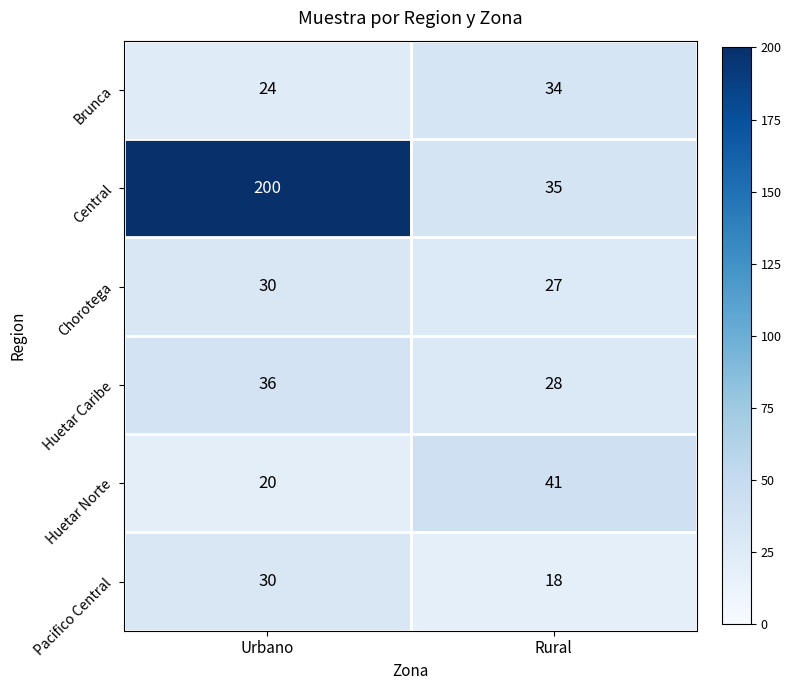

Is it true that Central equals 35 at Rural?

True